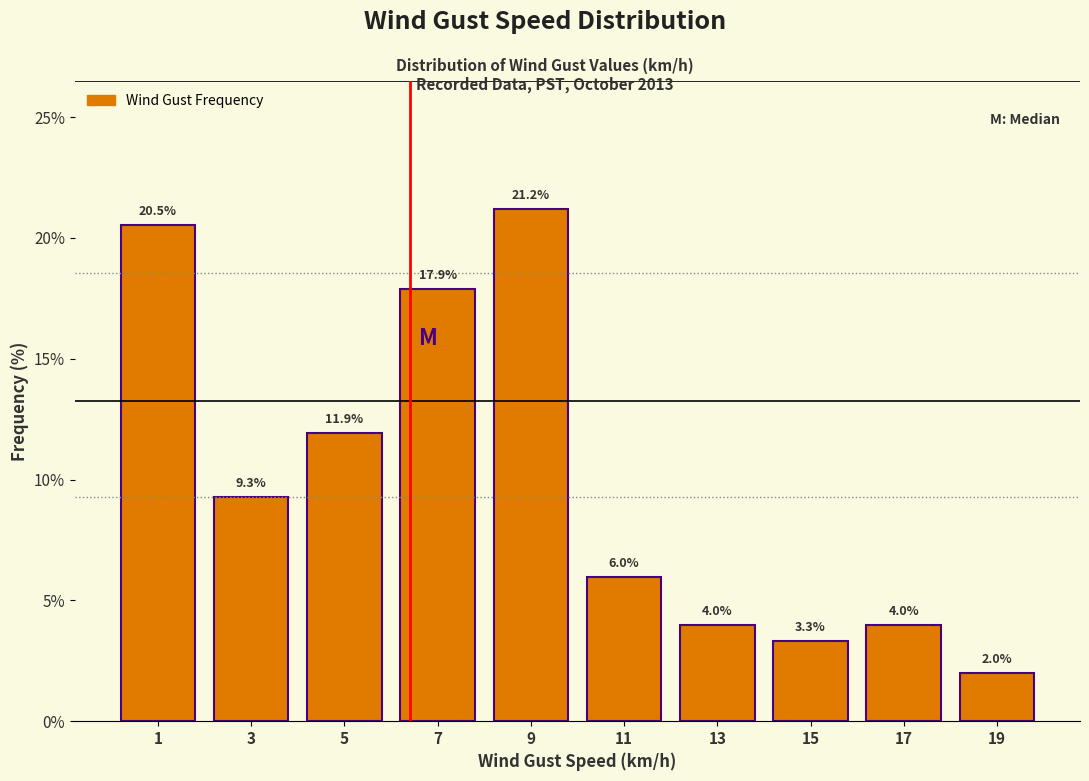

Reading right to left, transcribe all the data shown in this chart.

2.0	4.0	3.3	4.0	6.0	21.2	17.9	11.9	9.3	20.5